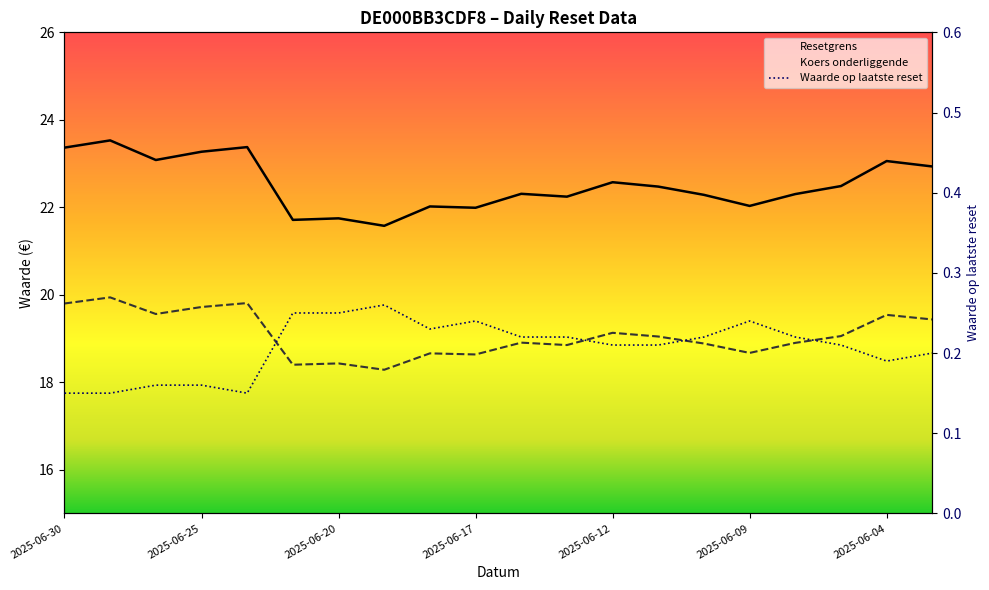

What is the average value of the Resetgrens series?

22.5